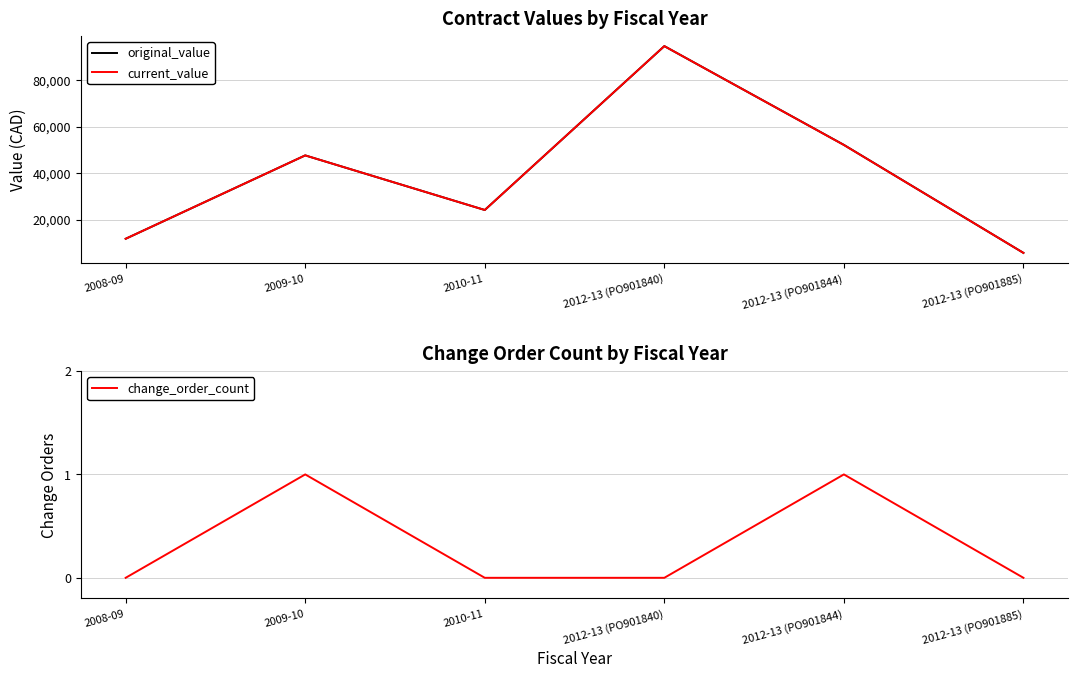

Rank the series at 2008-09 from lowest to highest value.

change_order_count, original_value, current_value